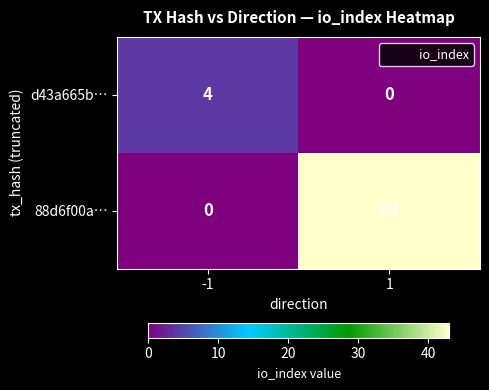

True or false: d43a665b… has a value of 0 at 1.

True